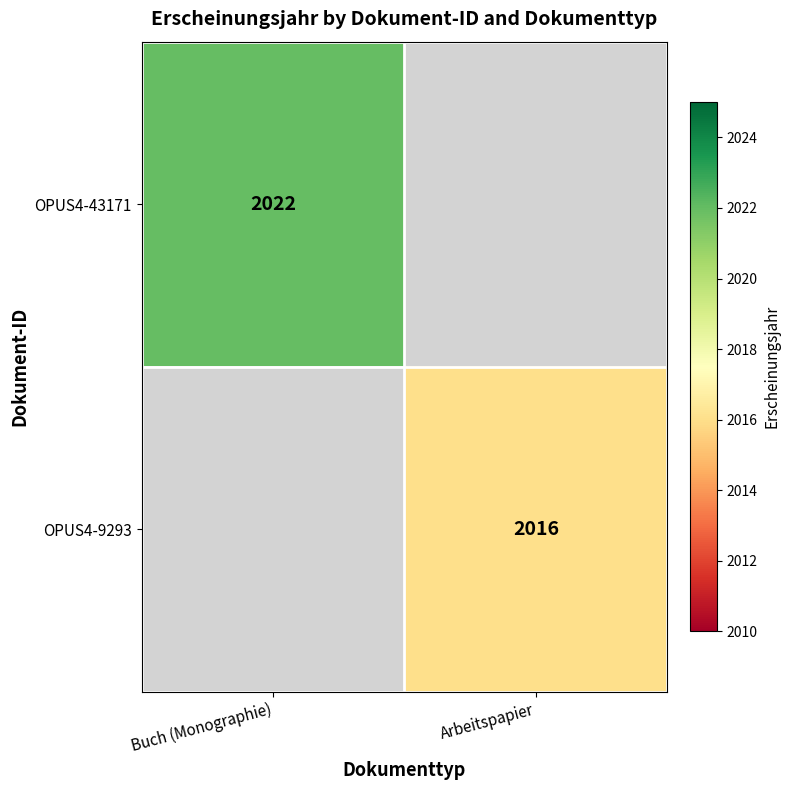

The value of OPUS4-9293 at Arbeitspapier is 415. True or false?

False